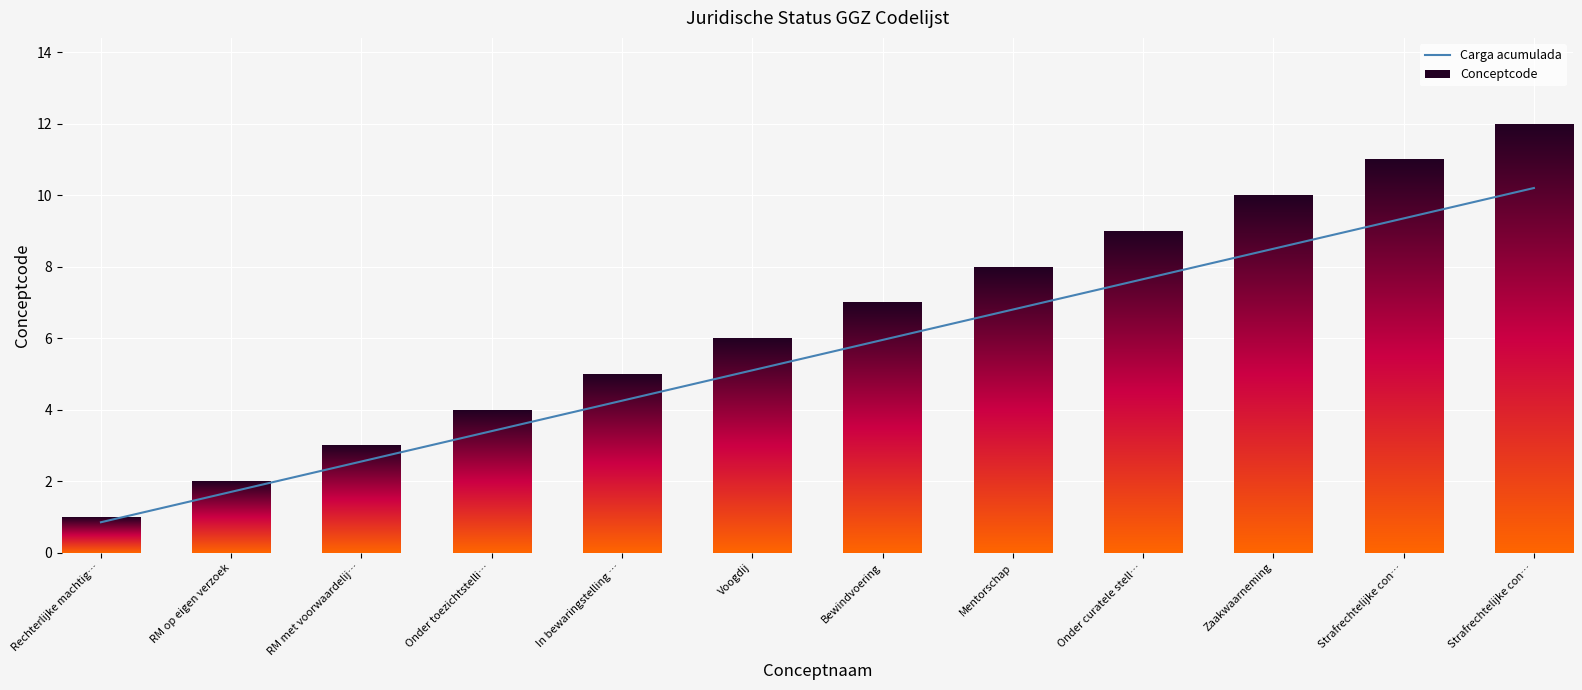

Which series has the largest total across all categories?

Conceptcode